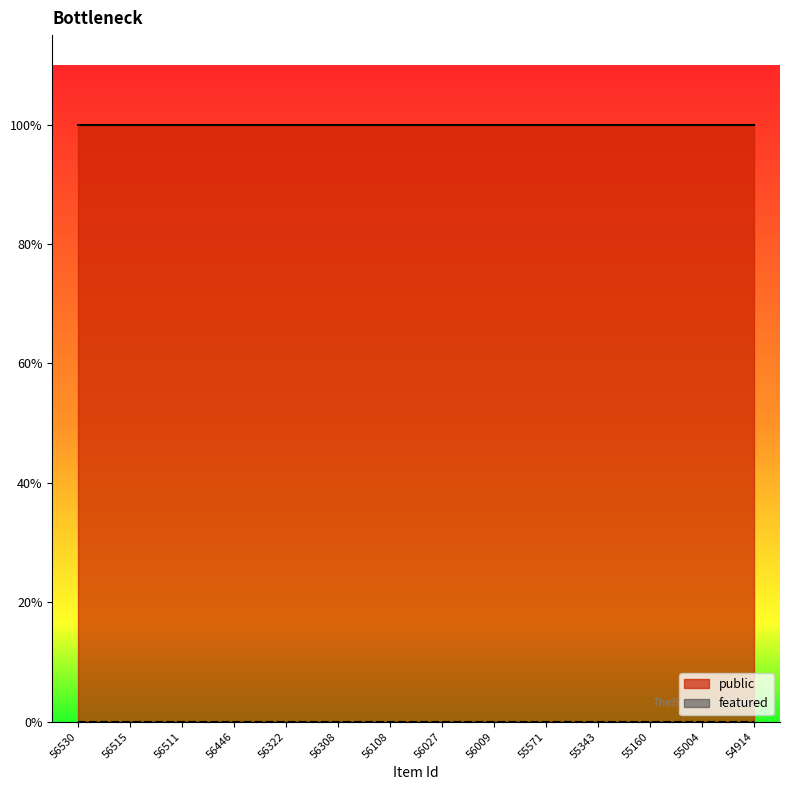

True or false: featured and public cross at least once.

False